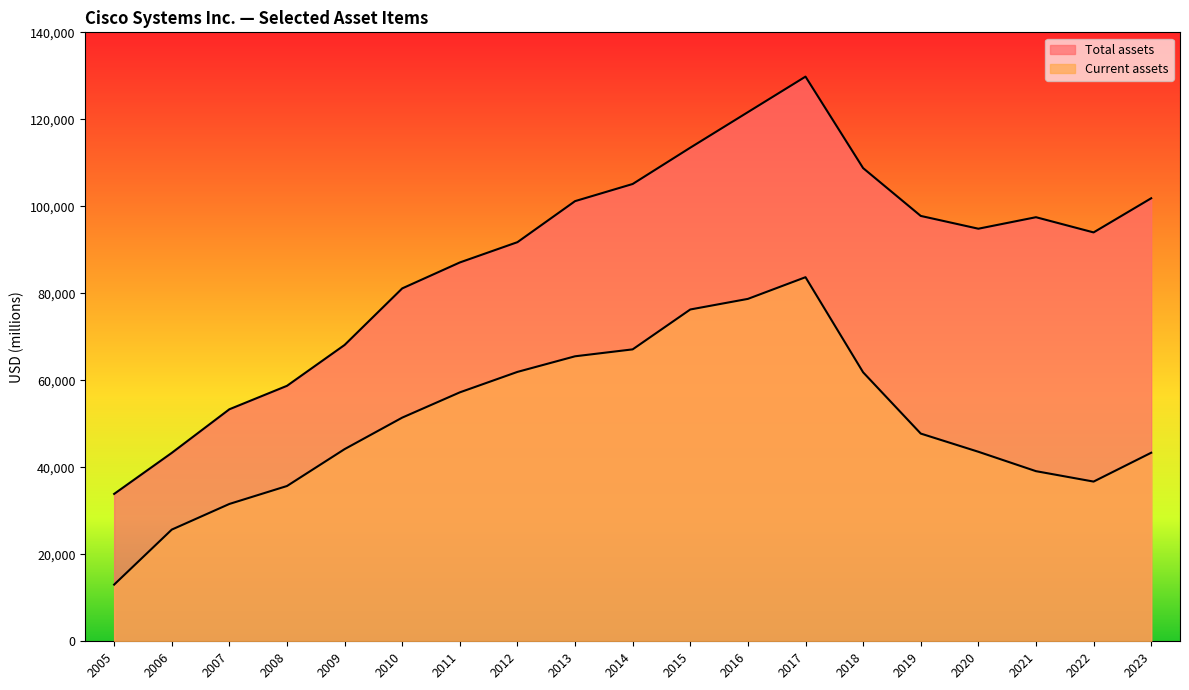

Which series has the largest range (max minus min)?

Total assets